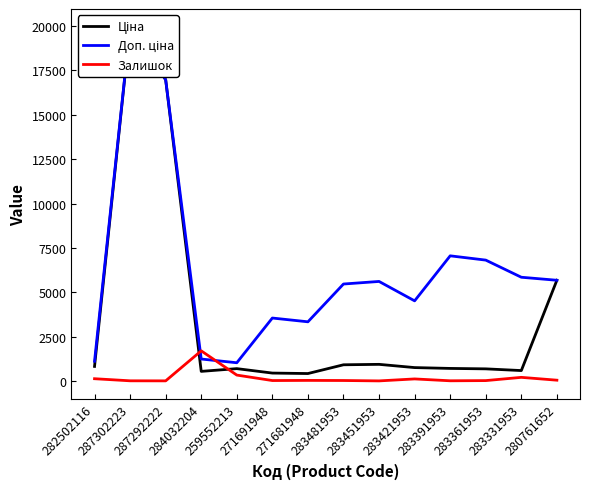

Which label corresponds to the smallest value in the chart?

283451953